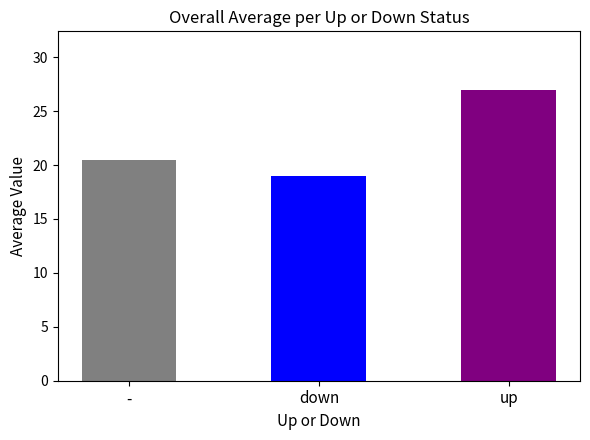

What value does the data have at -?

20.4